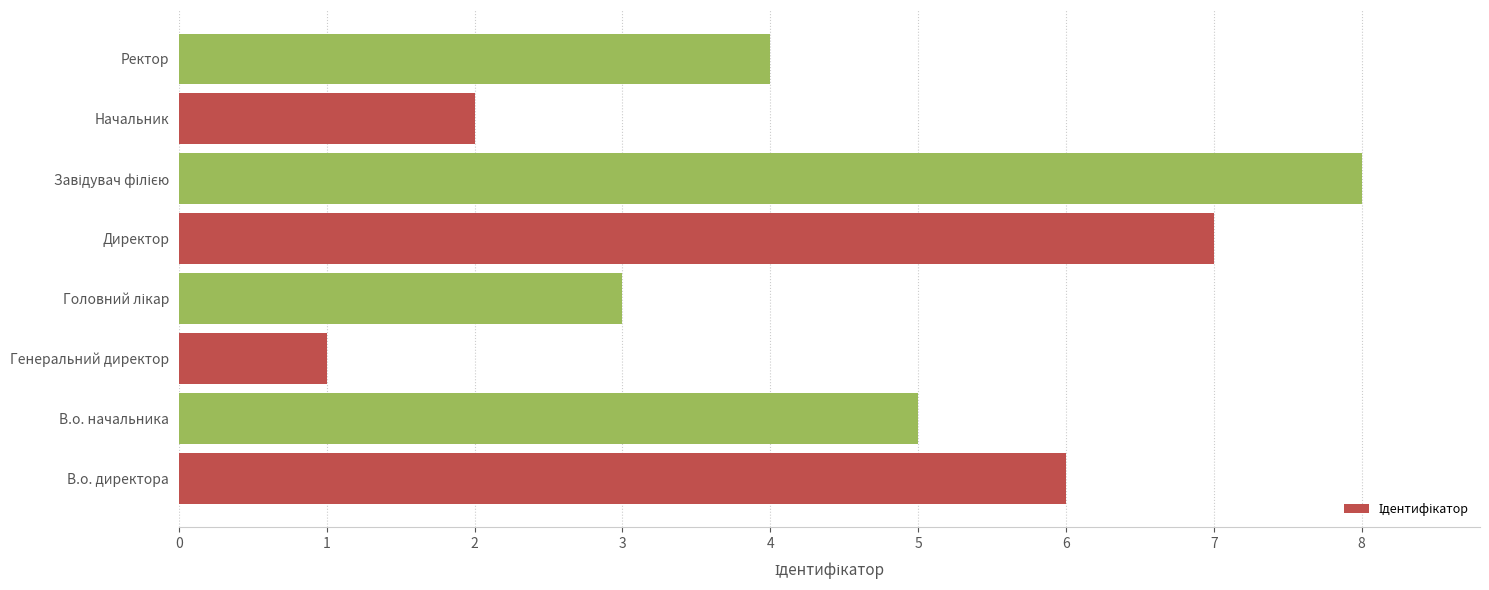

What is the difference between the maximum and minimum values?

7